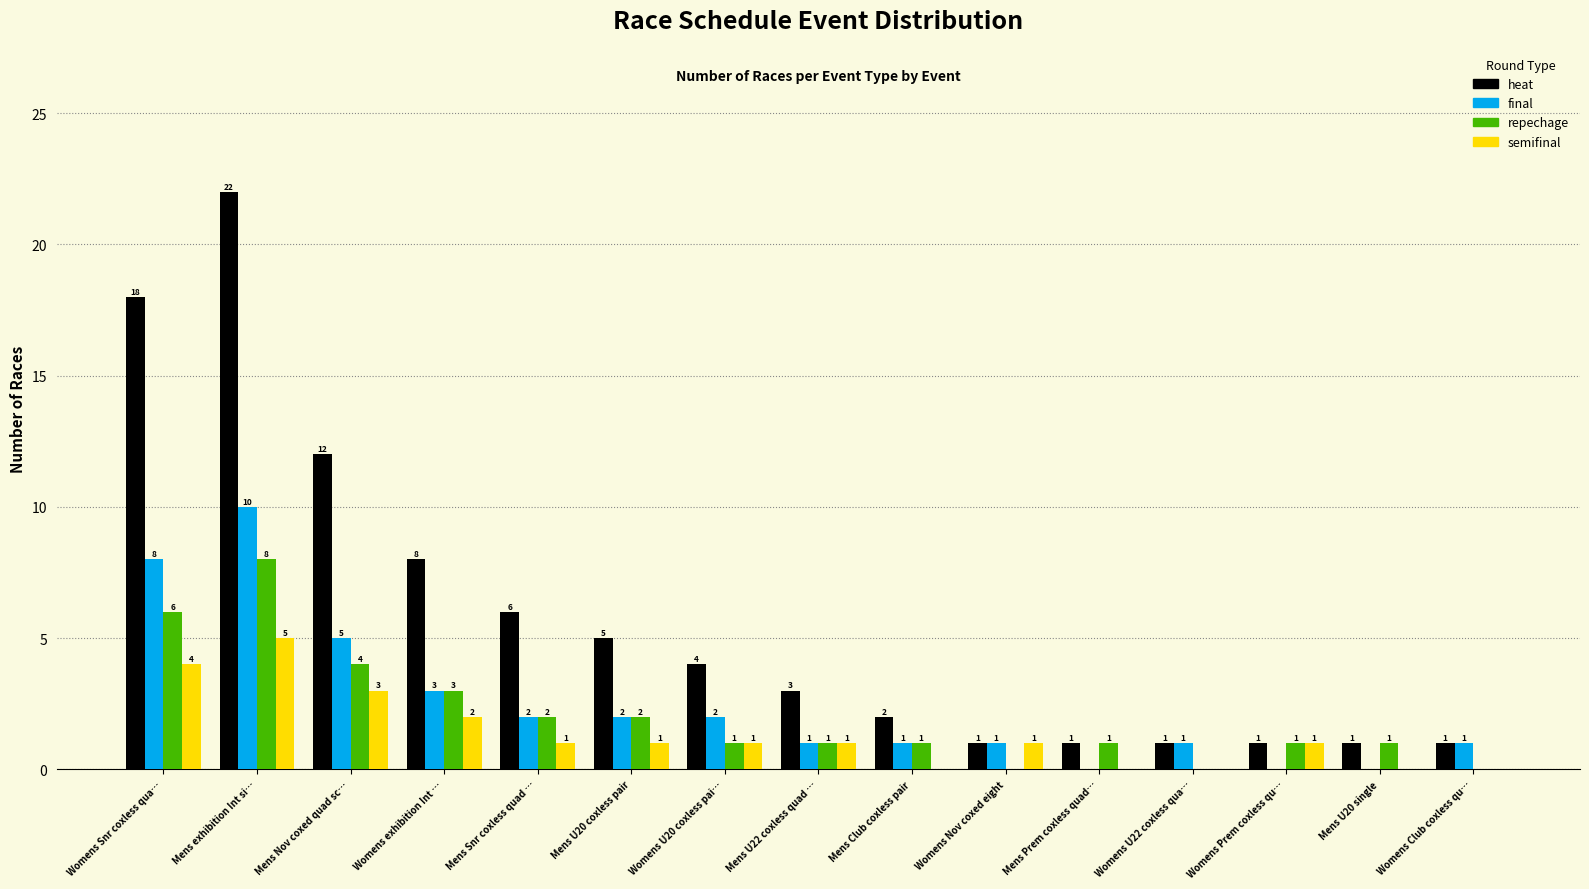

Reading left to right, transcribe all the data shown in this chart.

heat: 18	22	12	8	6	5	4	3	2	1	1	1	1	1	1
final: 8	10	5	3	2	2	2	1	1	1	0	1	0	0	1
repechage: 6	8	4	3	2	2	1	1	1	0	1	0	1	1	0
semifinal: 4	5	3	2	1	1	1	1	0	1	0	0	1	0	0